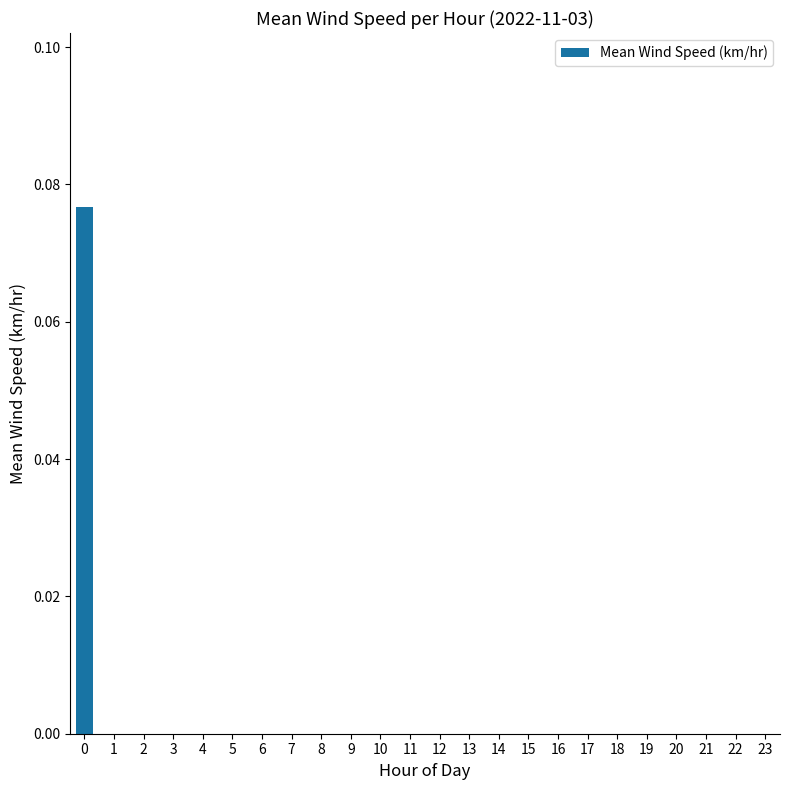

True or false: the data shows 0.0 at 2.

True